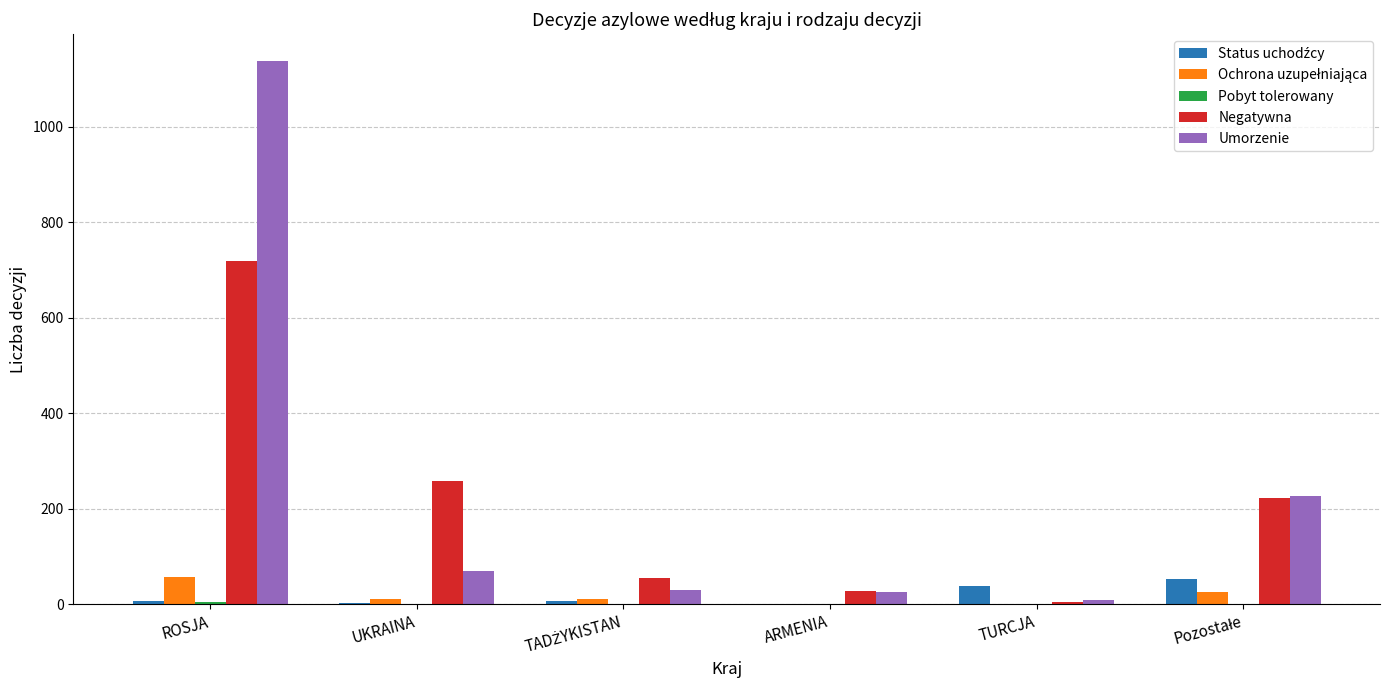

Between UKRAINA and TURCJA, which series saw the biggest shift?

Negatywna